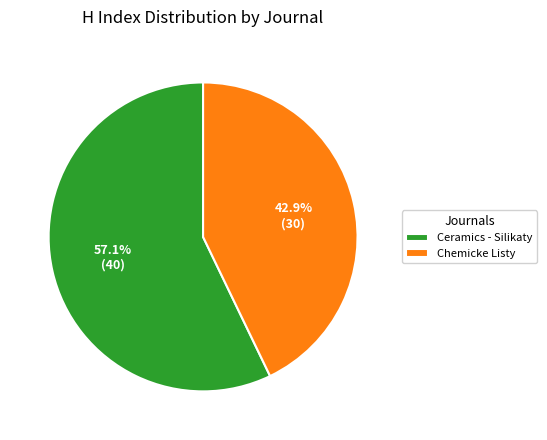

Is Chemicke Listy the majority of the pie?

No